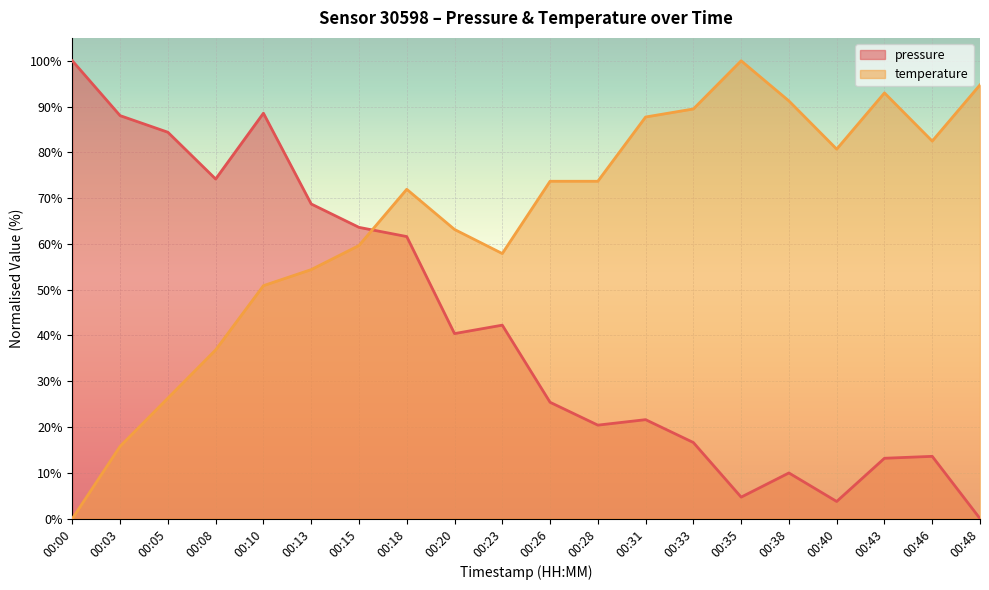

At how many categories does at least one series exceed 21?

20